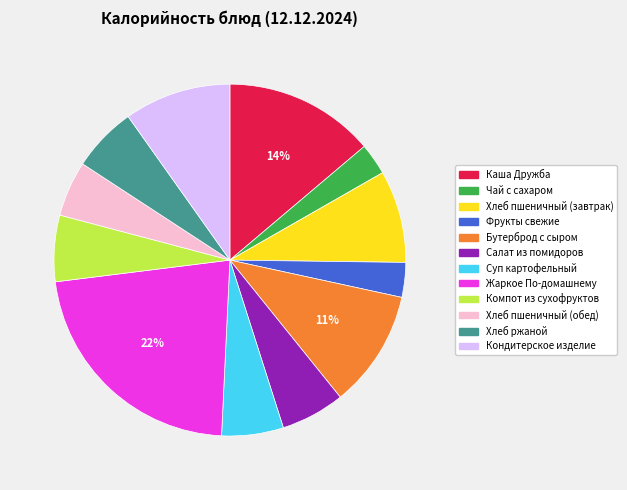

Is there any slice that represents more than half of the pie?

No